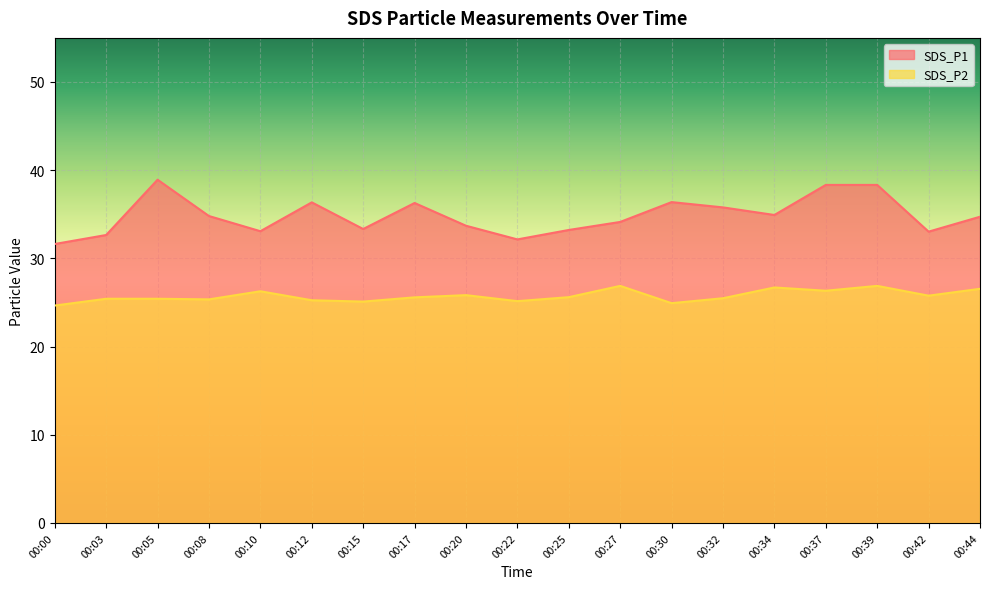

Reading left to right, transcribe all the data shown in this chart.

SDS_P1: 00:00=31.6	00:03=32.6	00:05=38.9	00:08=34.8	00:10=33.1	00:12=36.4	00:15=33.3	00:17=36.3	00:20=33.7	00:22=32.1	00:25=33.2	00:27=34.1	00:30=36.4	00:32=35.8	00:34=34.9	00:37=38.3	00:39=38.3	00:42=33.0	00:44=34.7
SDS_P2: 00:00=24.6	00:03=25.4	00:05=25.4	00:08=25.4	00:10=26.3	00:12=25.2	00:15=25.1	00:17=25.6	00:20=25.8	00:22=25.1	00:25=25.6	00:27=26.9	00:30=24.9	00:32=25.5	00:34=26.7	00:37=26.3	00:39=26.9	00:42=25.8	00:44=26.6